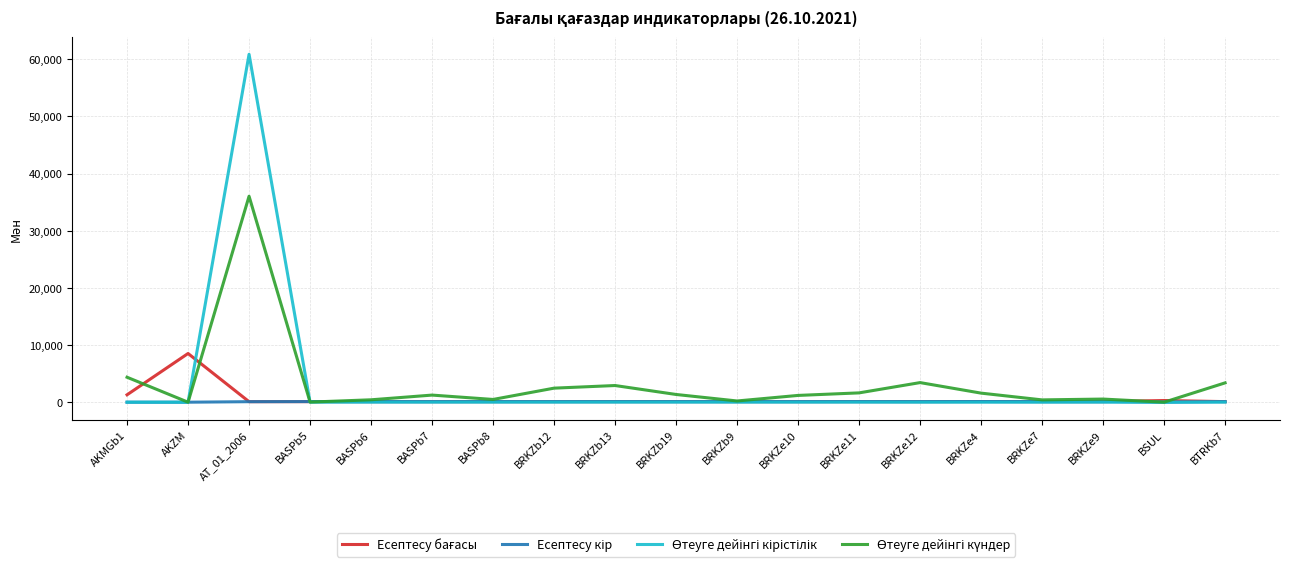

At which category is the sum across all series the highest?

AT_01_2006